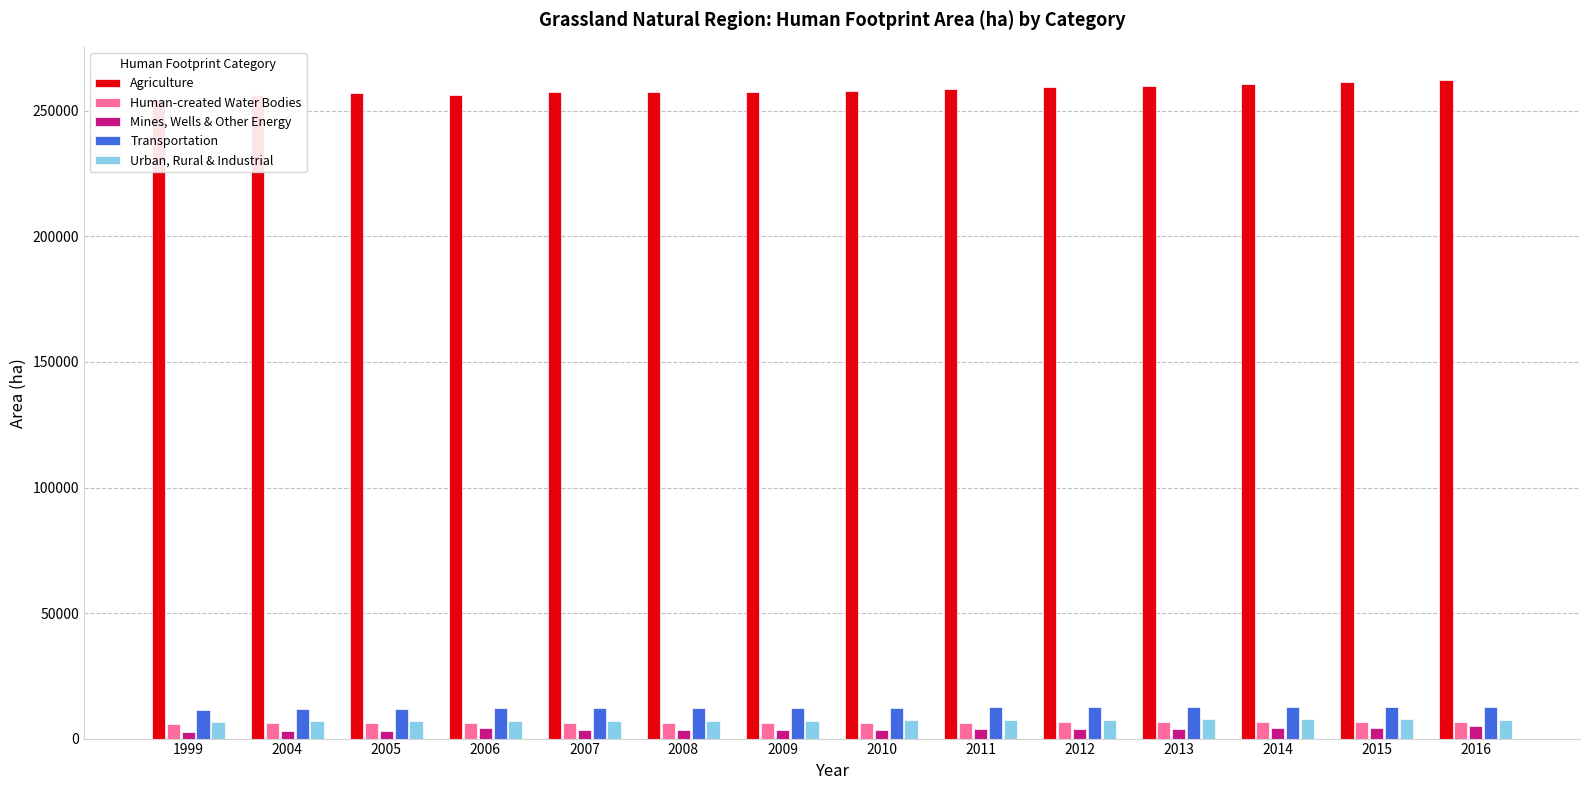

At which label is Urban, Rural & Industrial closest to 7179?

2008